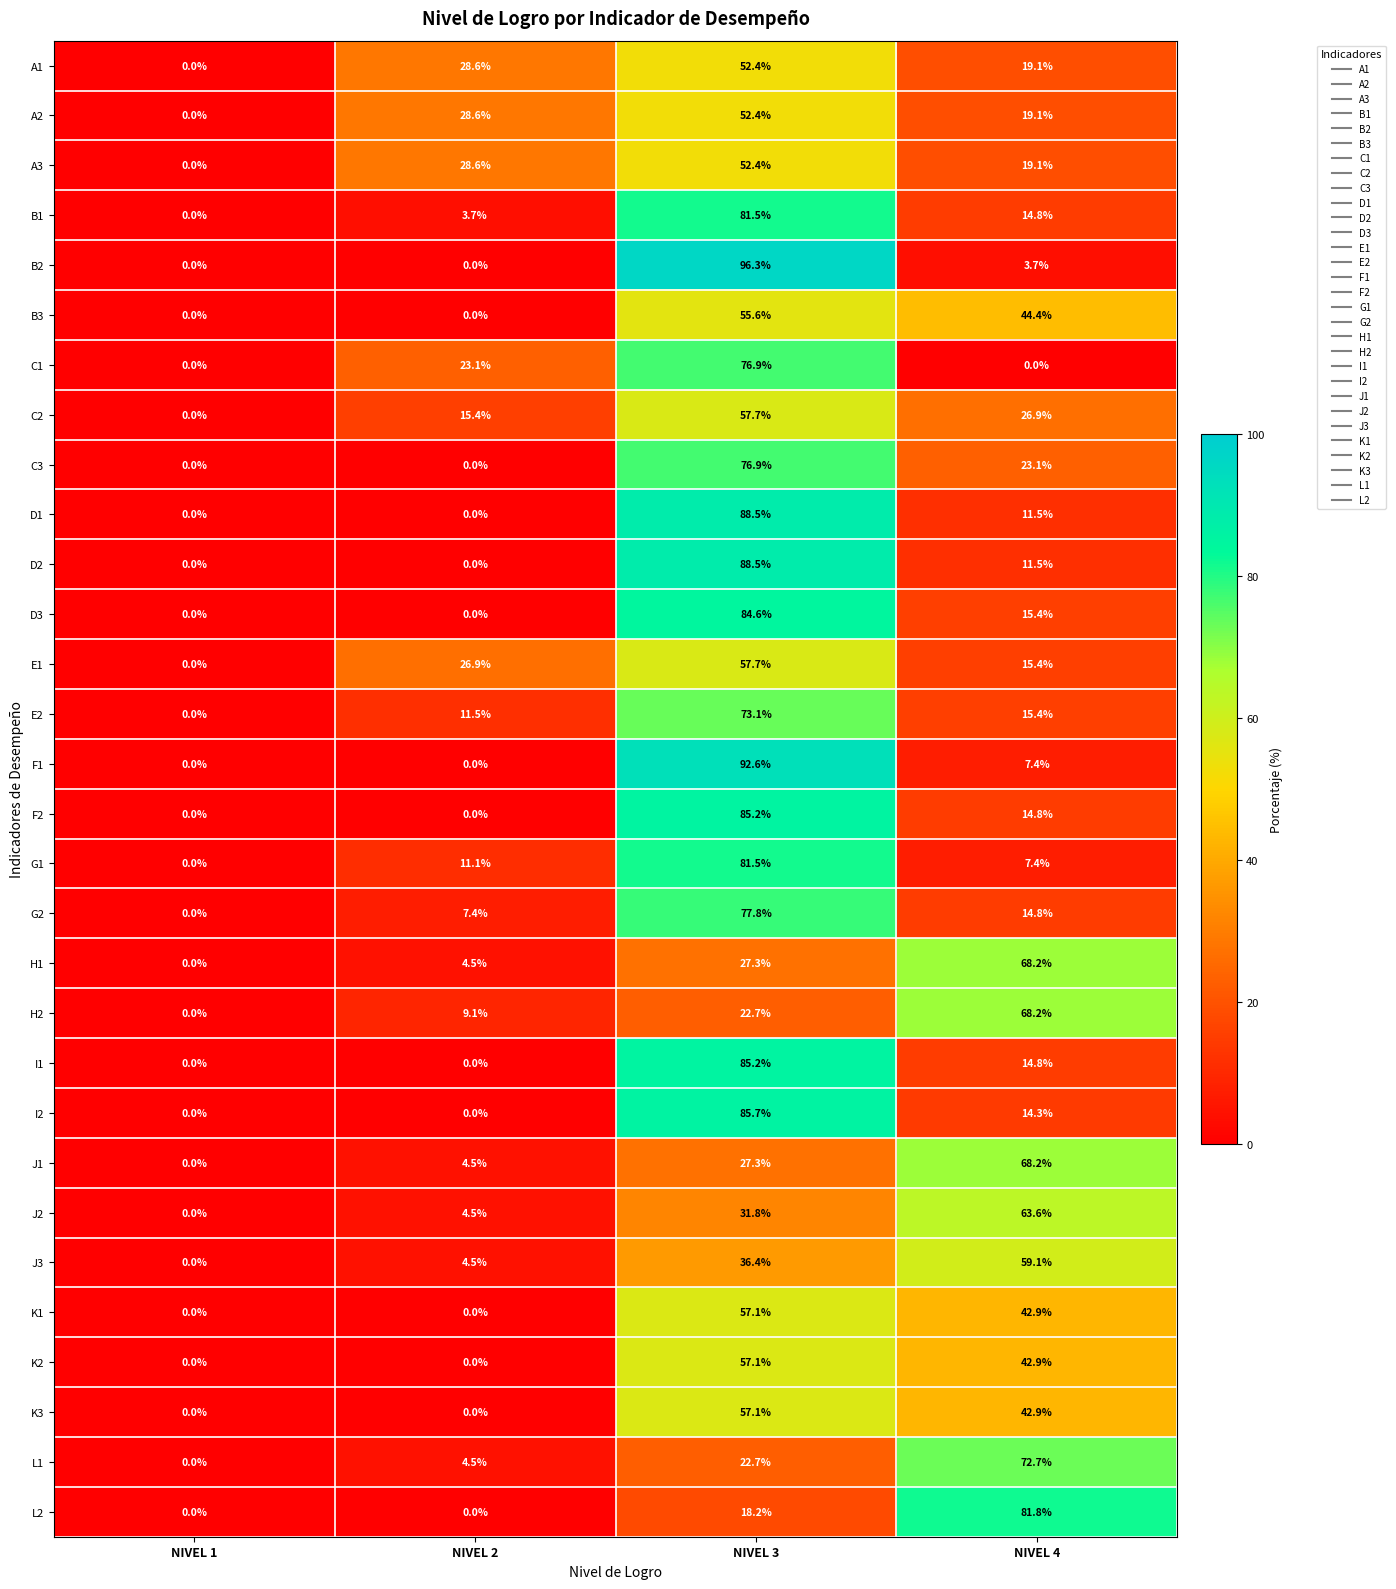

What is the total value across all series at NIVEL 3?

1860.2